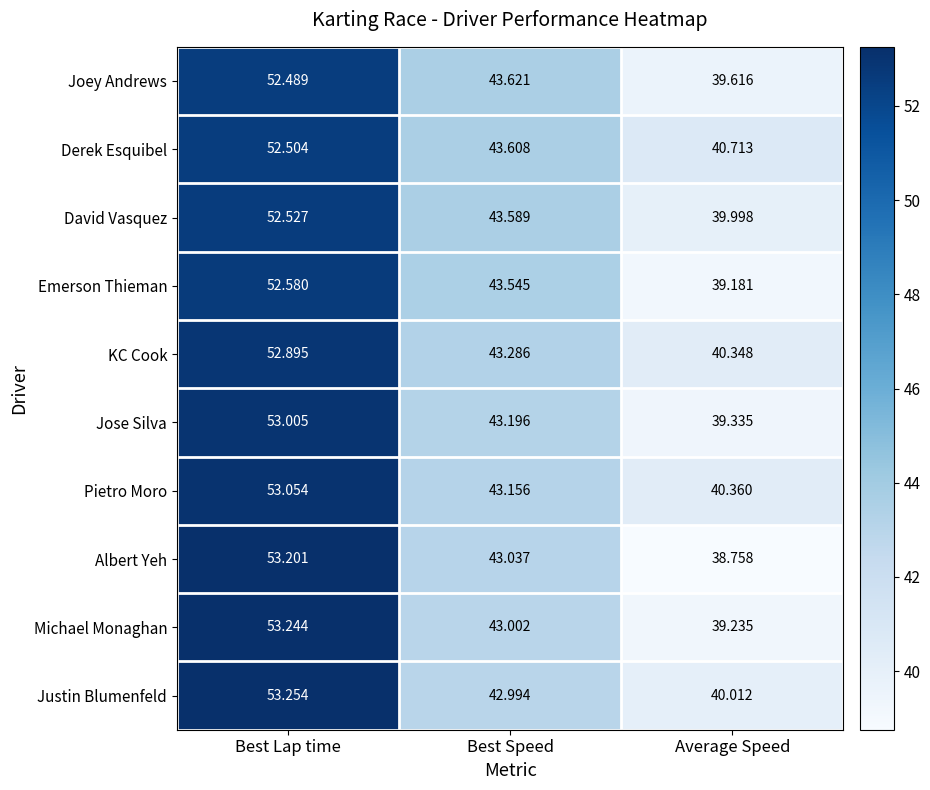

At which label does Joey Andrews reach its minimum?

Average Speed